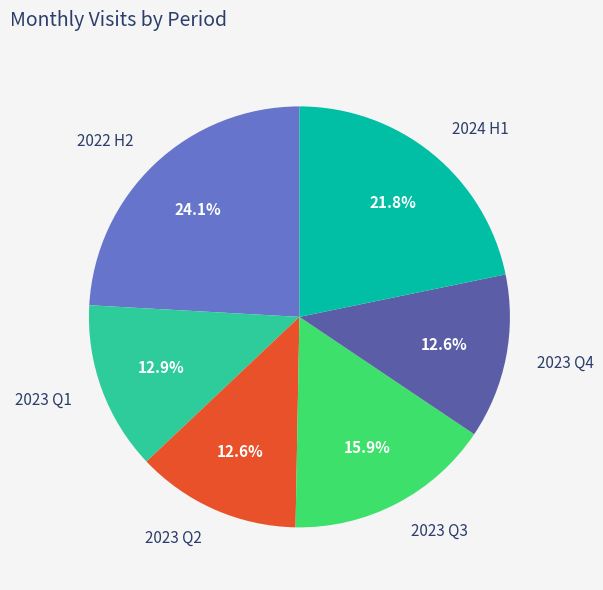

How many slices are in this pie chart?

6